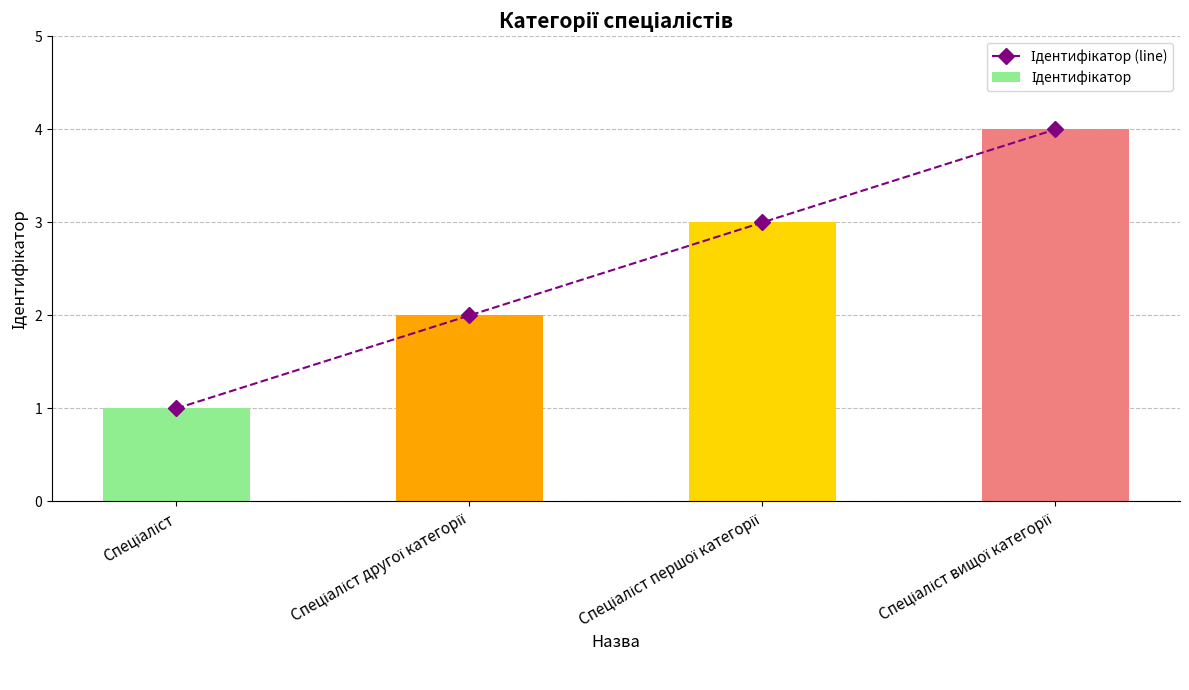

Read the Ідентифікатор (line) value at Спеціаліст другої категорії.

2